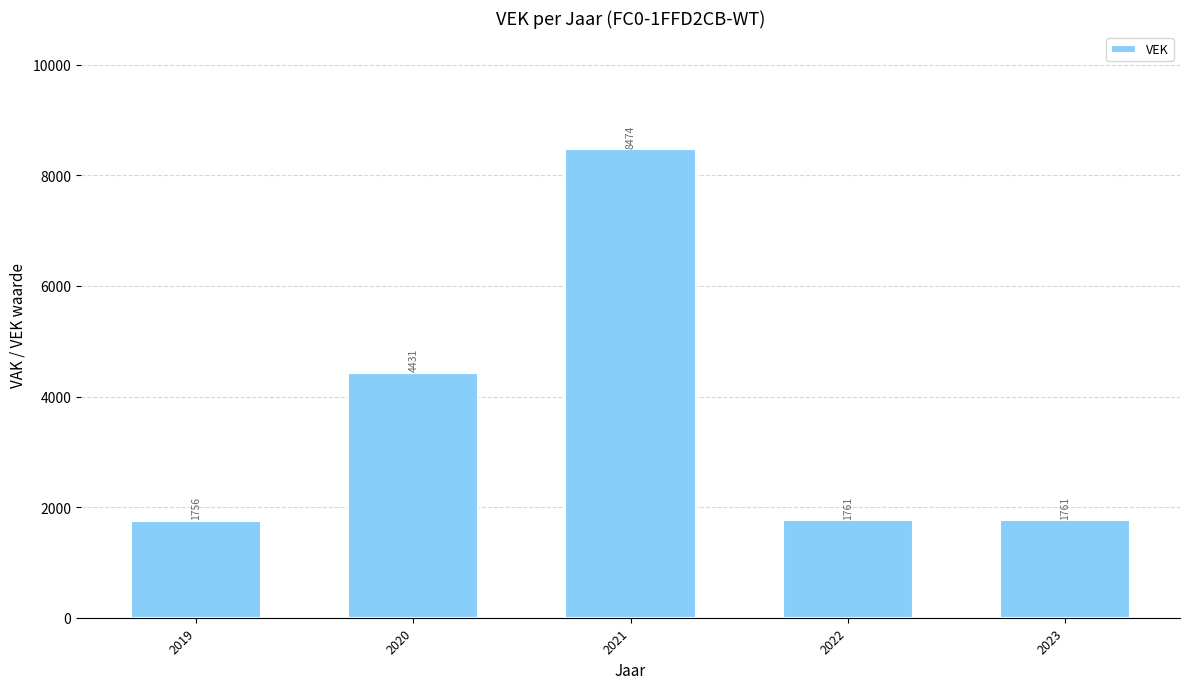

What is the value of the 4th bar from the left?

1761